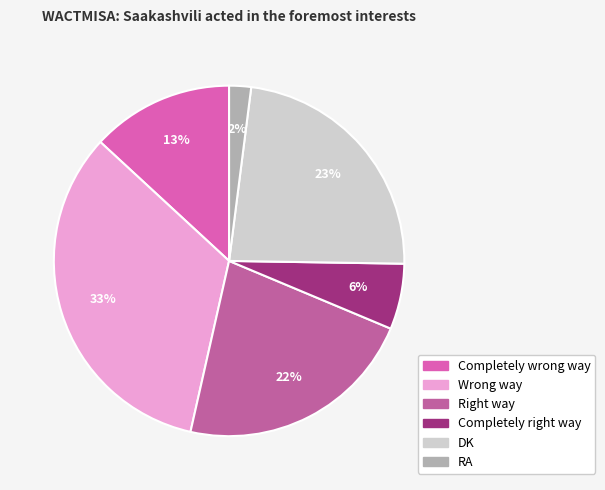

The Completely wrong way slice represents 13% of the pie. True or false?

True